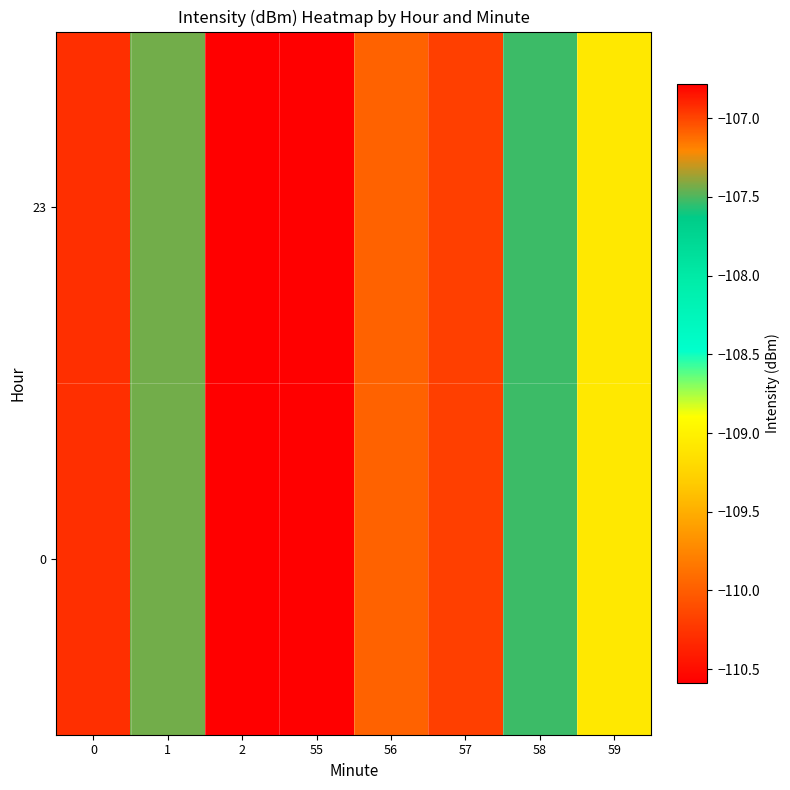

At how many categories does at least one series exceed -108?

3